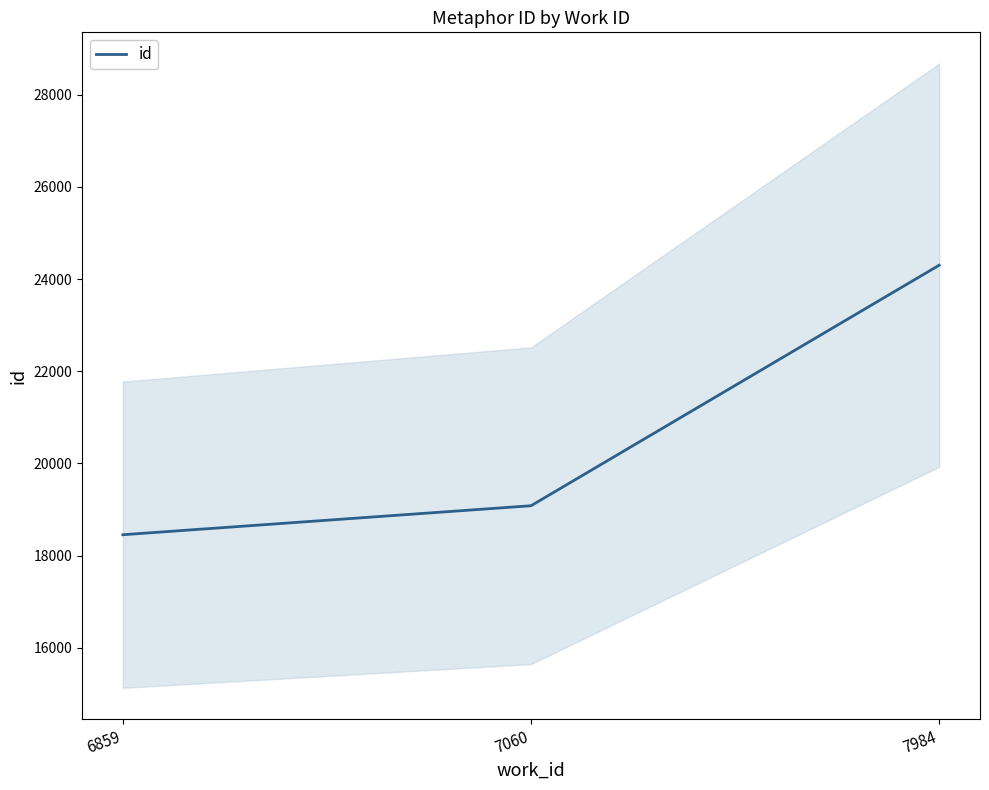

Approximately how many times larger is the value at 7060 compared to 7984?

0.8